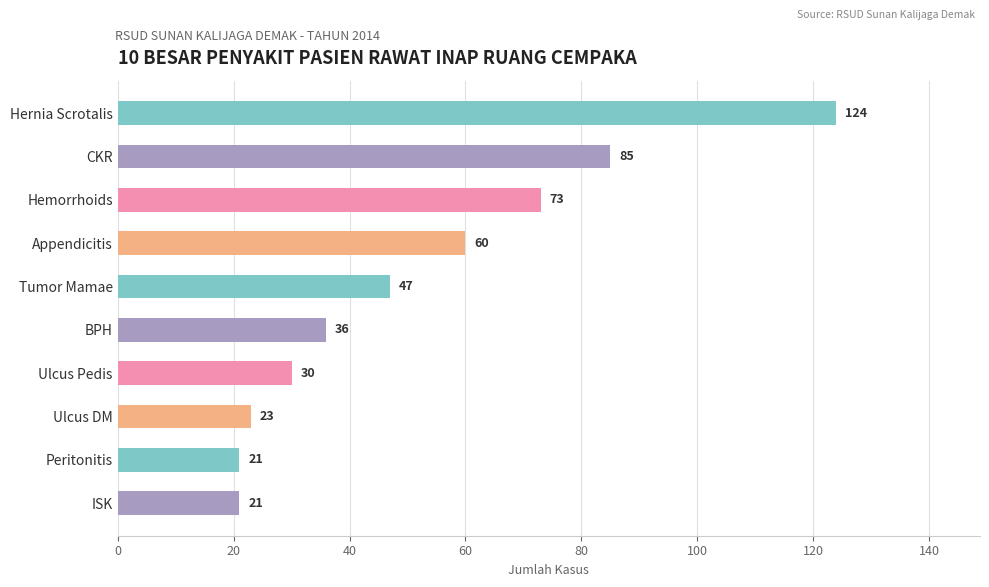

What is the smallest value displayed?

21